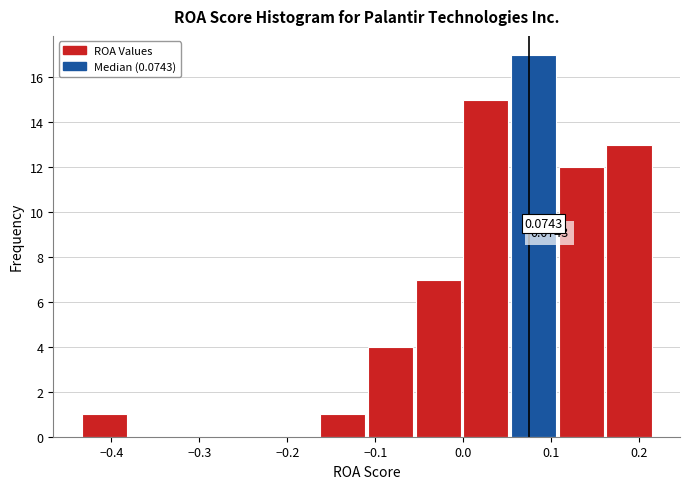

Over which range of the x-axis is the bar tallest?

0.05 to 0.11